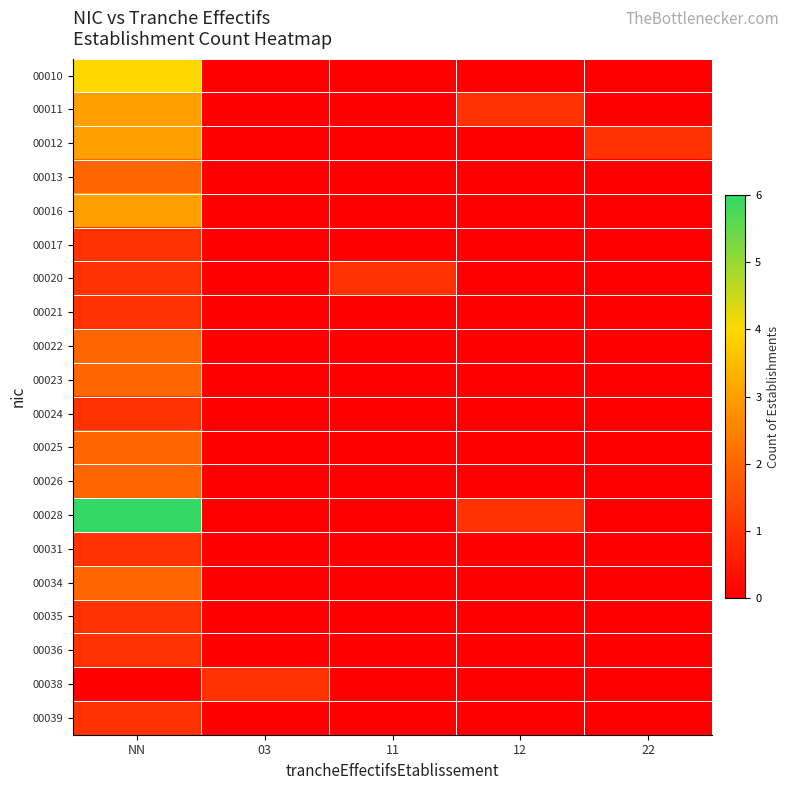

Between NN and 11, which is larger?

NN